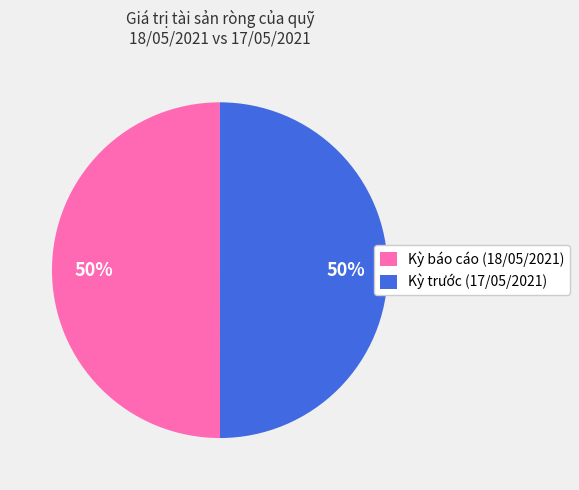

To the nearest percent, what is the average slice percentage?

50%